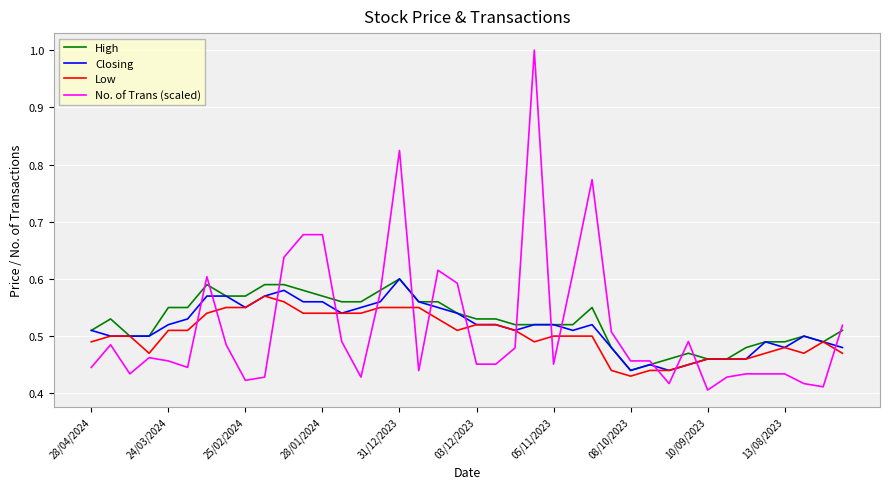

What is the greatest value displayed?

1.0